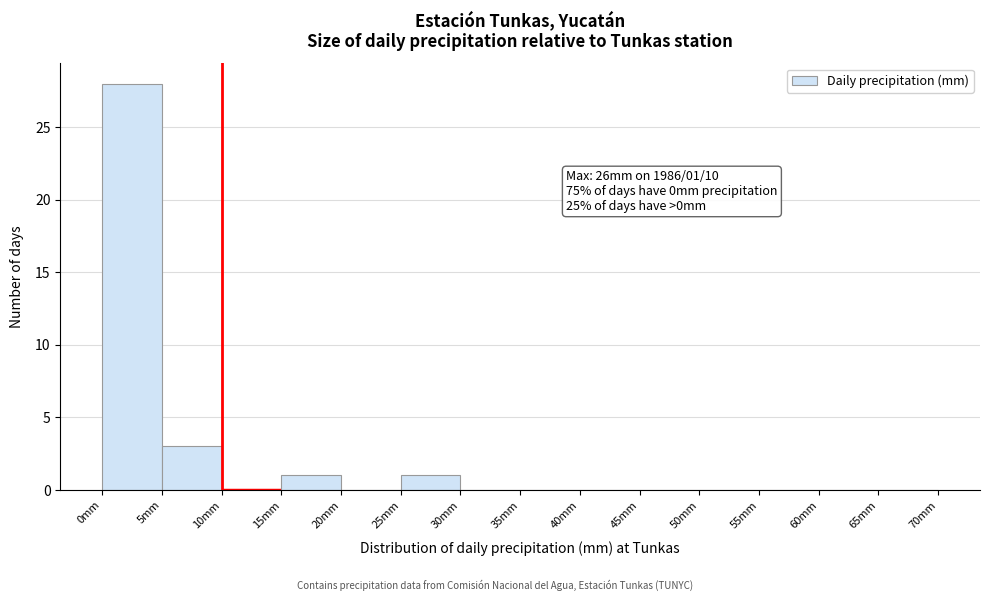

Over which range of the x-axis is the bar tallest?

0 to 5